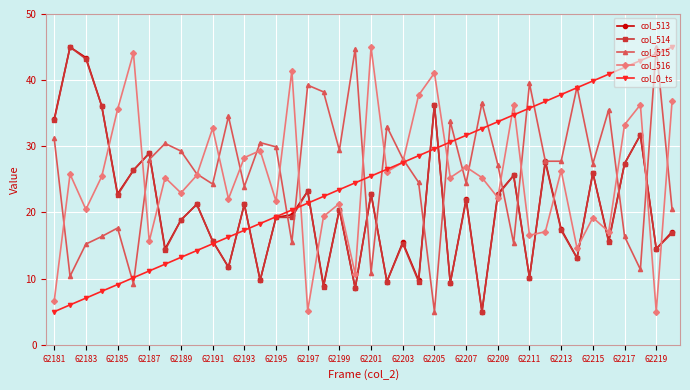

What are all the series names shown in the legend?

col_513, col_514, col_515, col_516, col_0_ts